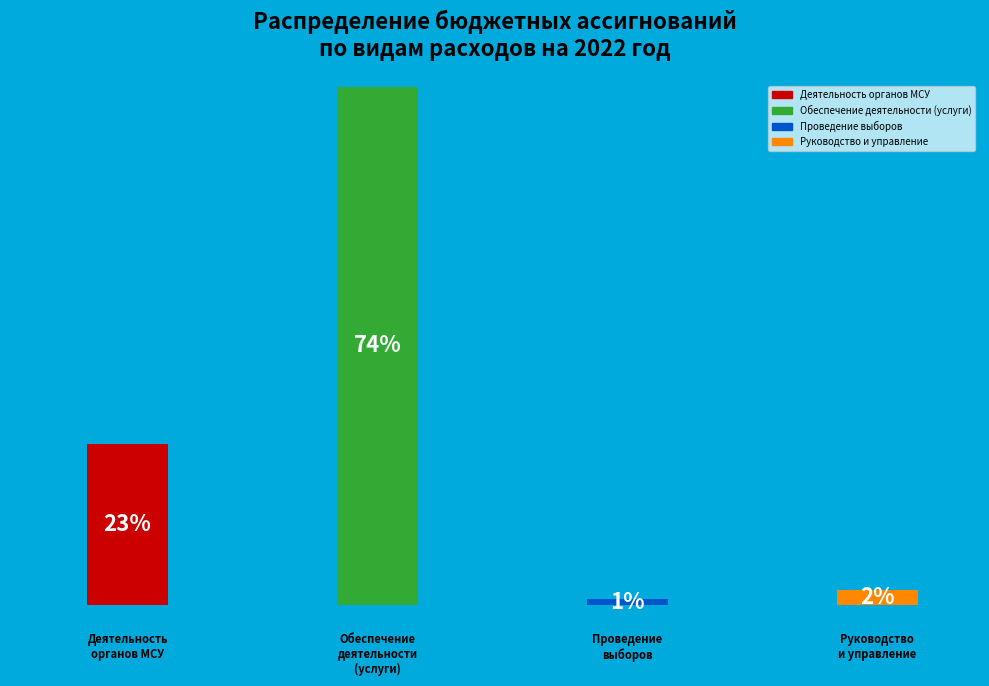

What is the majority slice?

Расходы на обеспечение деятельности (оказание услуг)